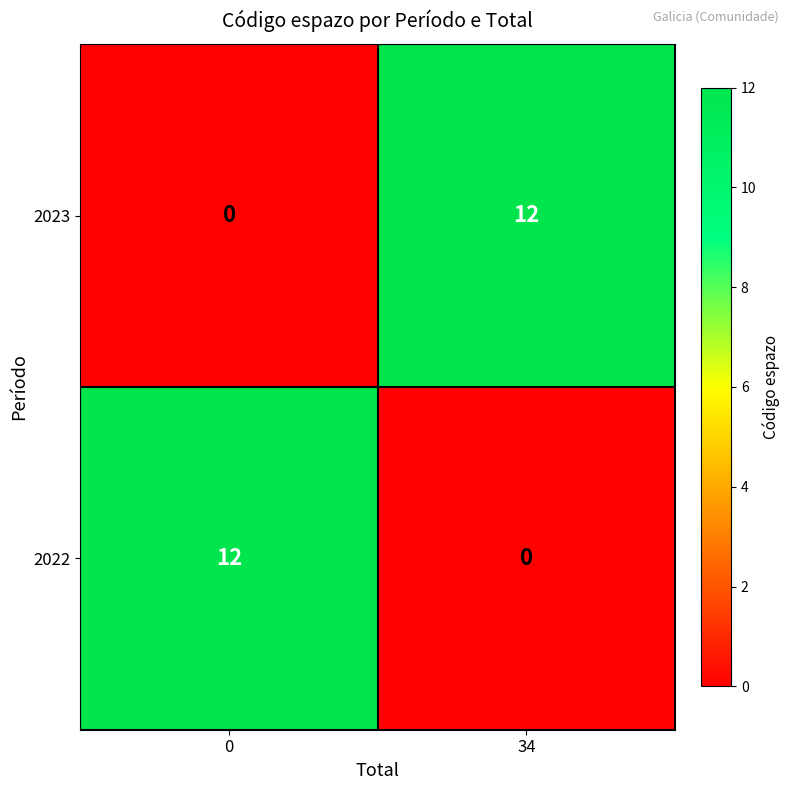

How many data points does each series have?

2